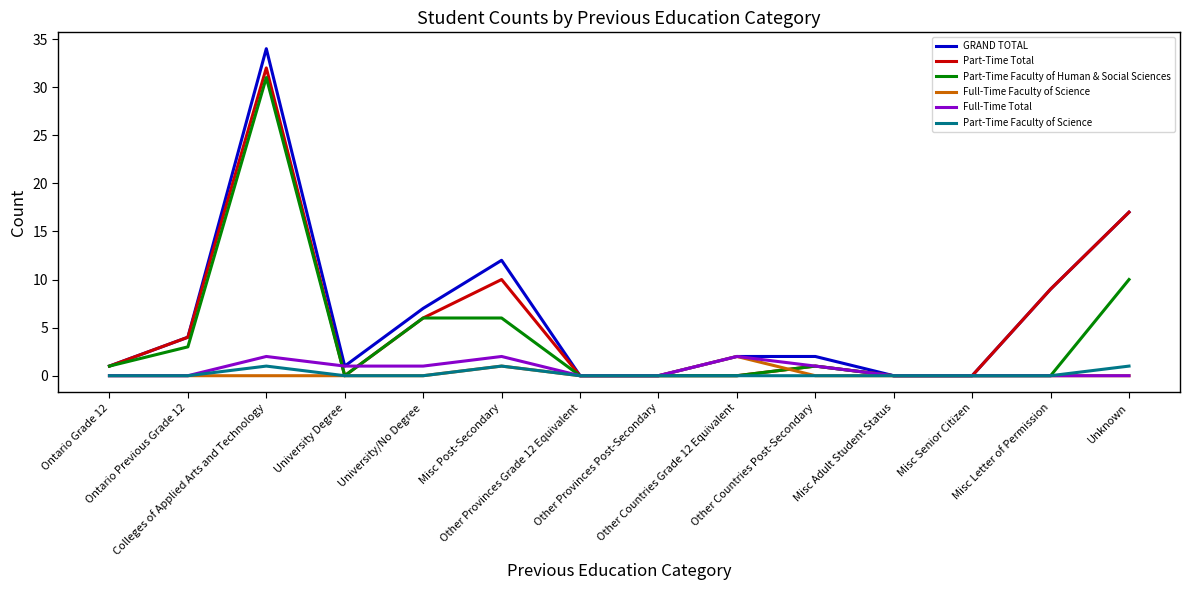

Which series has the largest range (max minus min)?

GRAND TOTAL